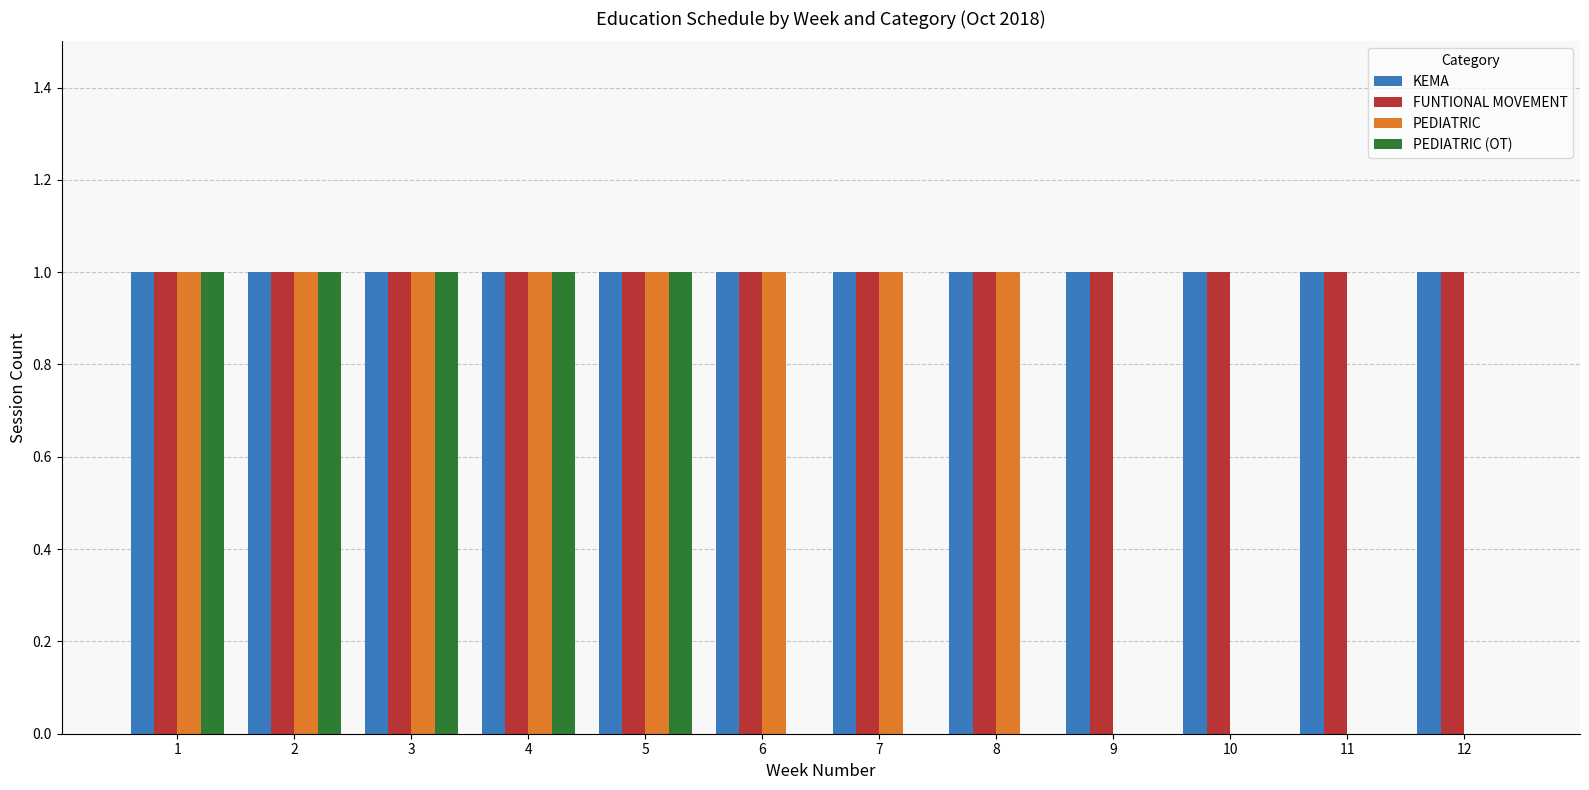

The PEDIATRIC series shows 1 at 4. True or false?

True